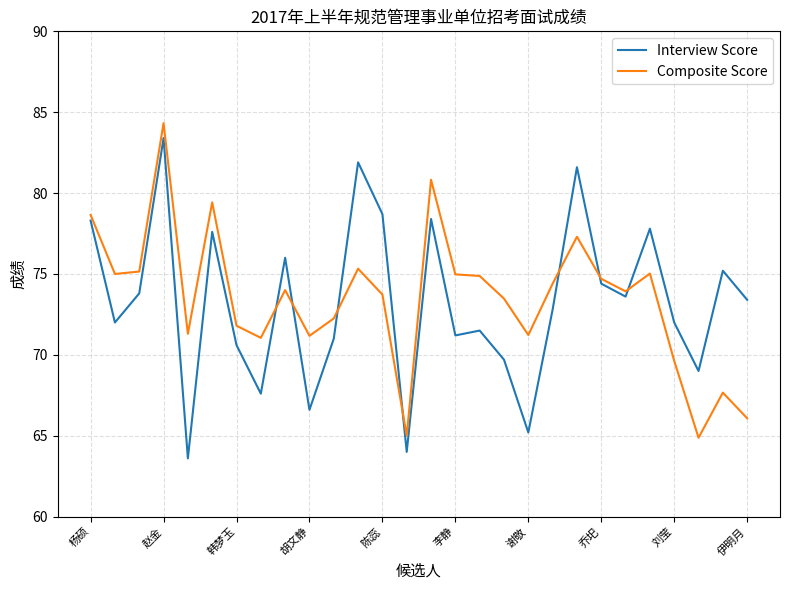

What is the greatest value displayed?

84.3